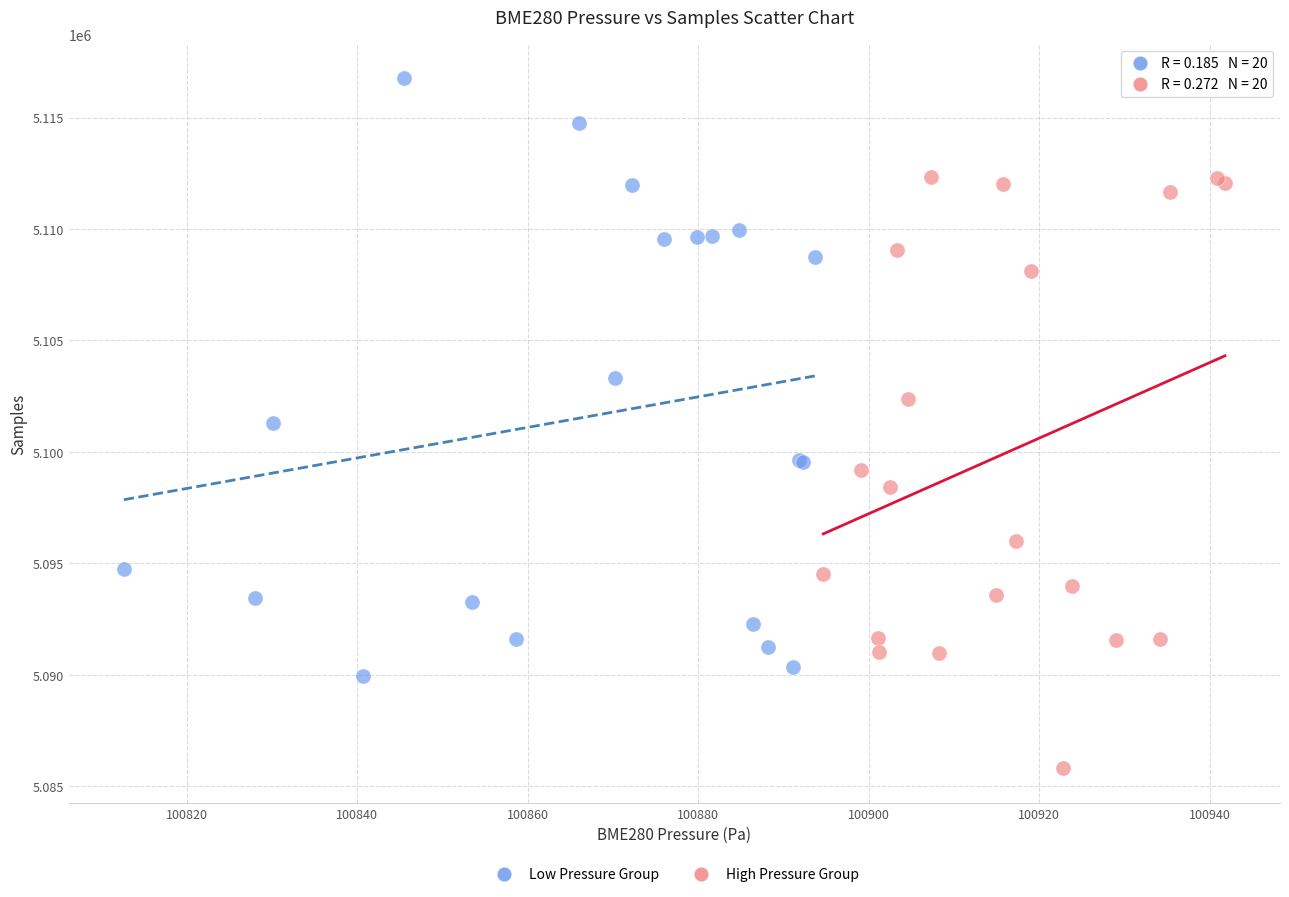

Which series contains the highest Y value?

Low Pressure Group